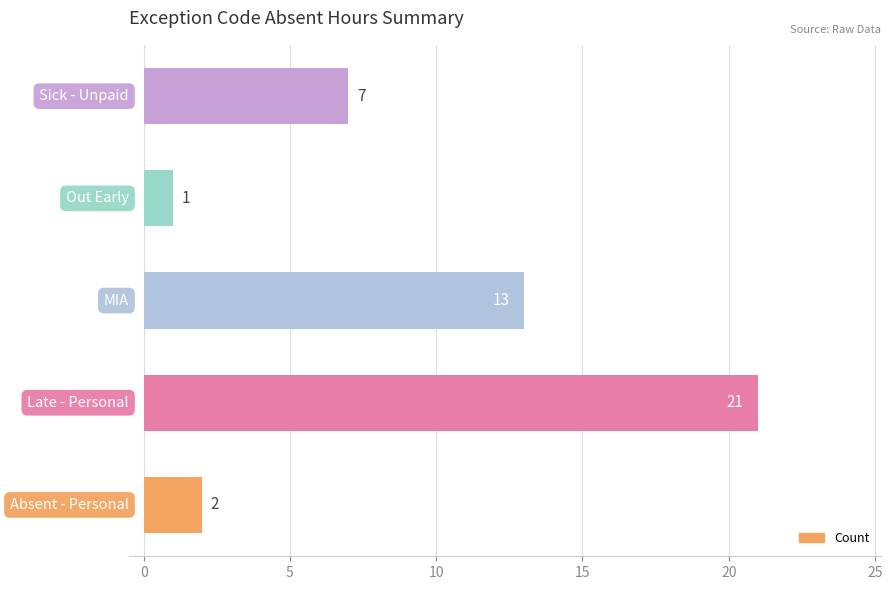

How many series are shown in this chart?

1